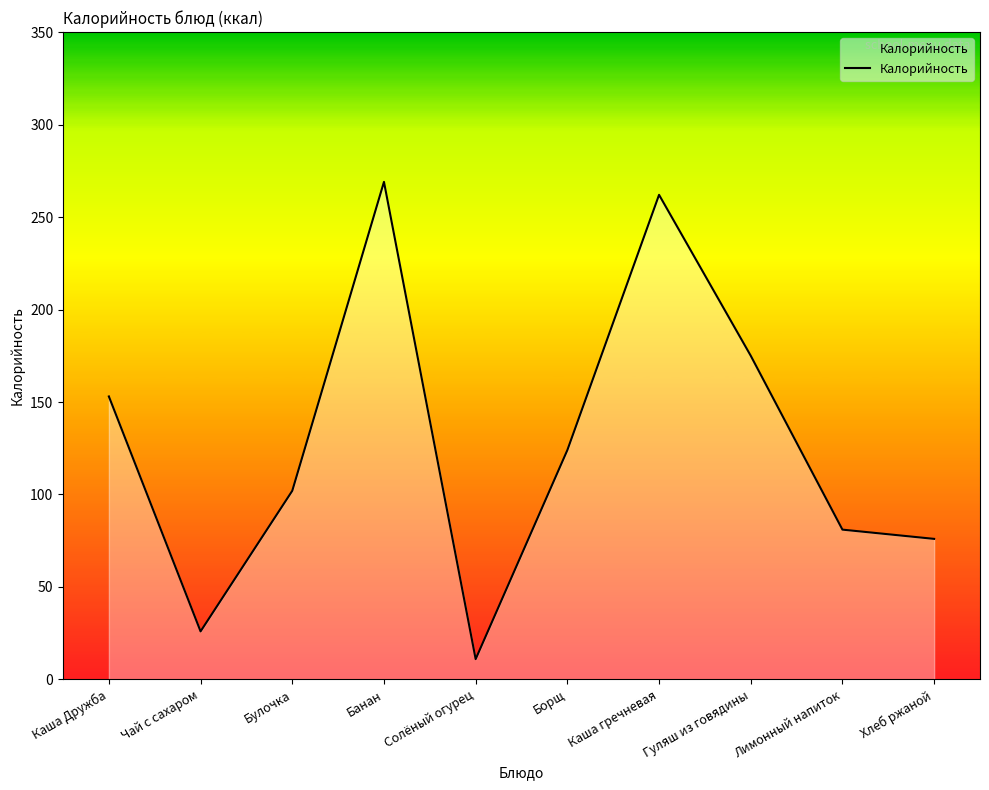

How many interior local peaks (higher than both neighbors) does the data have?

2